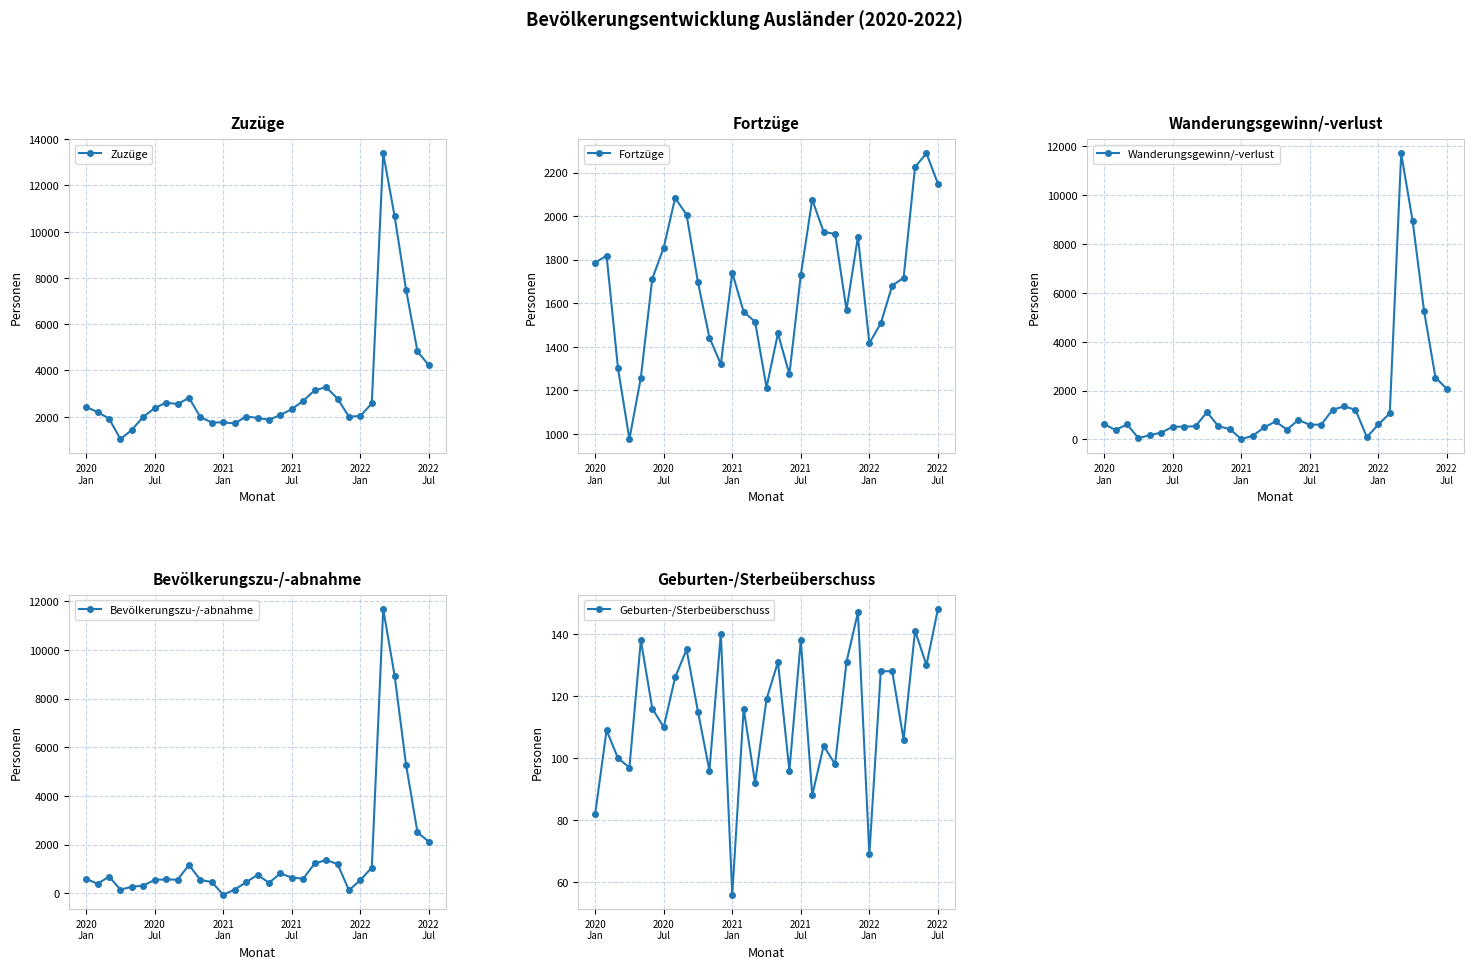

What is the minimum value for Geburten-/Sterbeüberschuss?

56